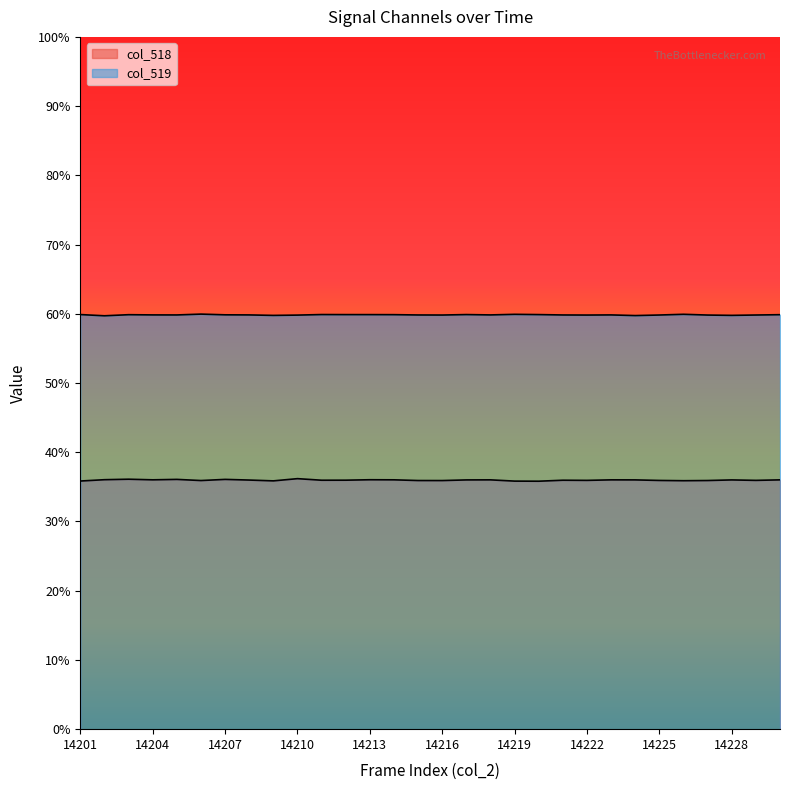

Does the chart display data point markers on the line(s)?

No